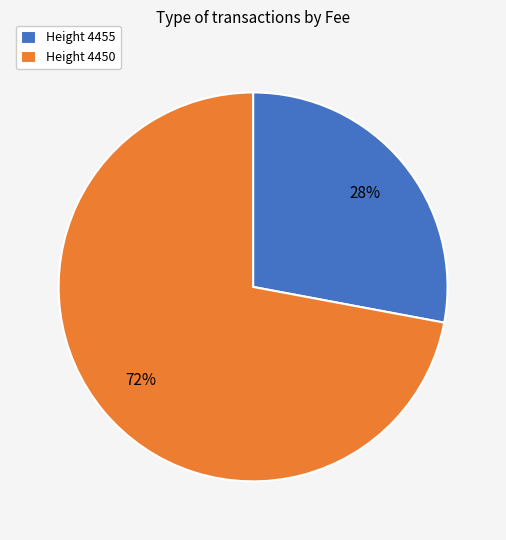

To the nearest percent, what is the average slice percentage?

50%